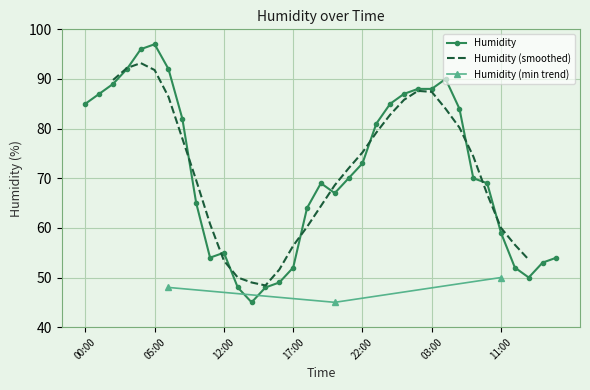

Reading right to left, what are all the values shown in this chart?

54	53	50	52	59	69	70	84	90	88	88	87	85	81	73	70	67	69	64	52	49	48	45	48	55	54	65	82	92	97	96	92	89	87	85